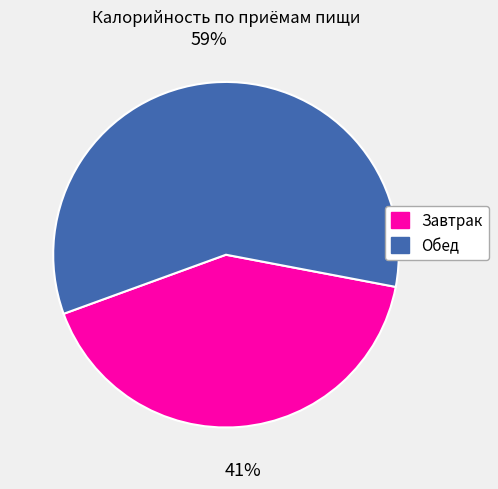

Is there any slice that represents more than half of the pie?

Yes